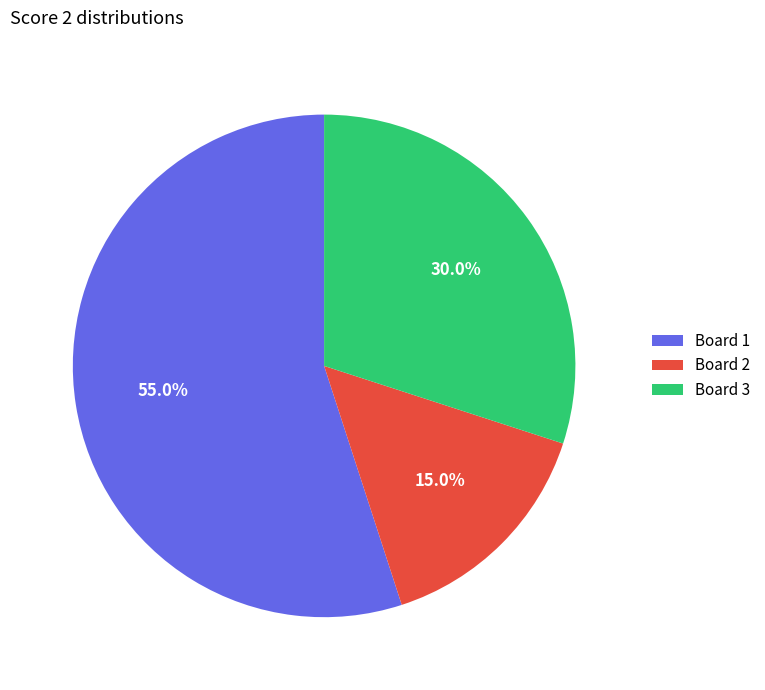

Which has a higher value, Board 3 or Board 2?

Board 3